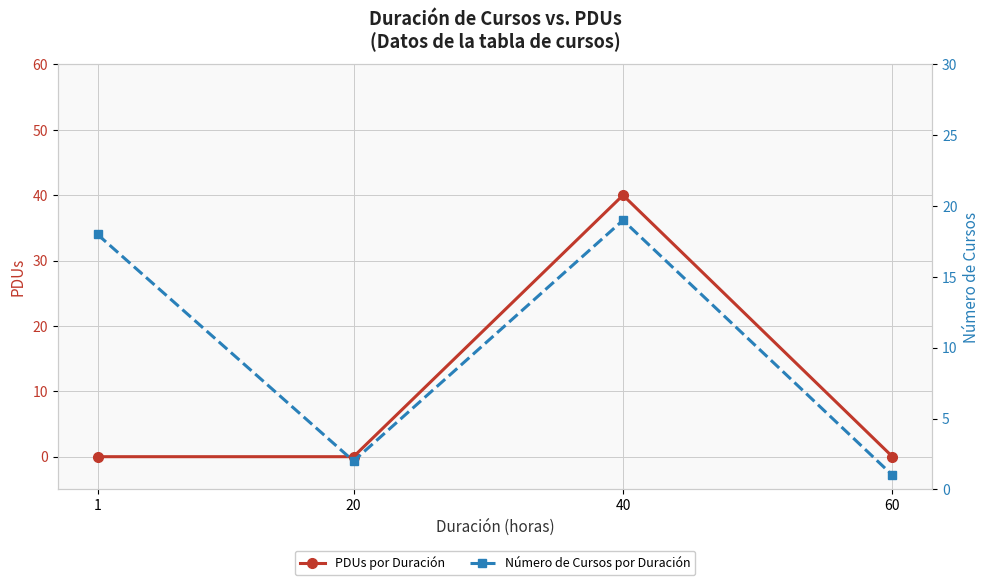

How many times do Número de Cursos por Duración and PDUs por Duración cross each other?

2